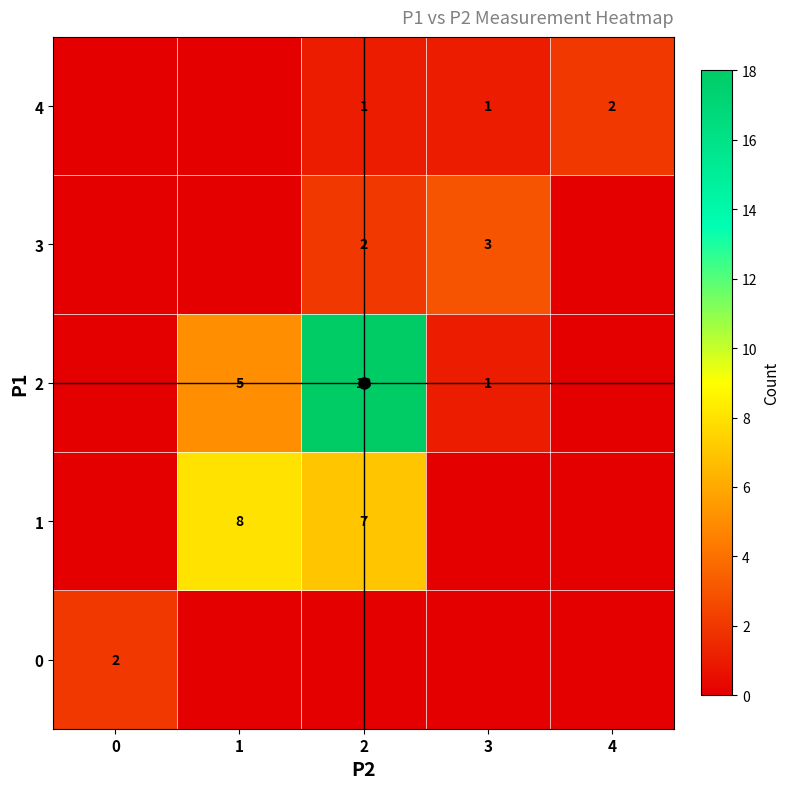

Is the value of 4 at 2 greater than the value of 2 at 1?

No